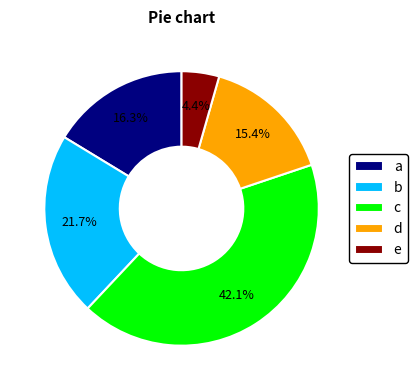

Rank the categories by value from highest to lowest.

c, b, a, d, e